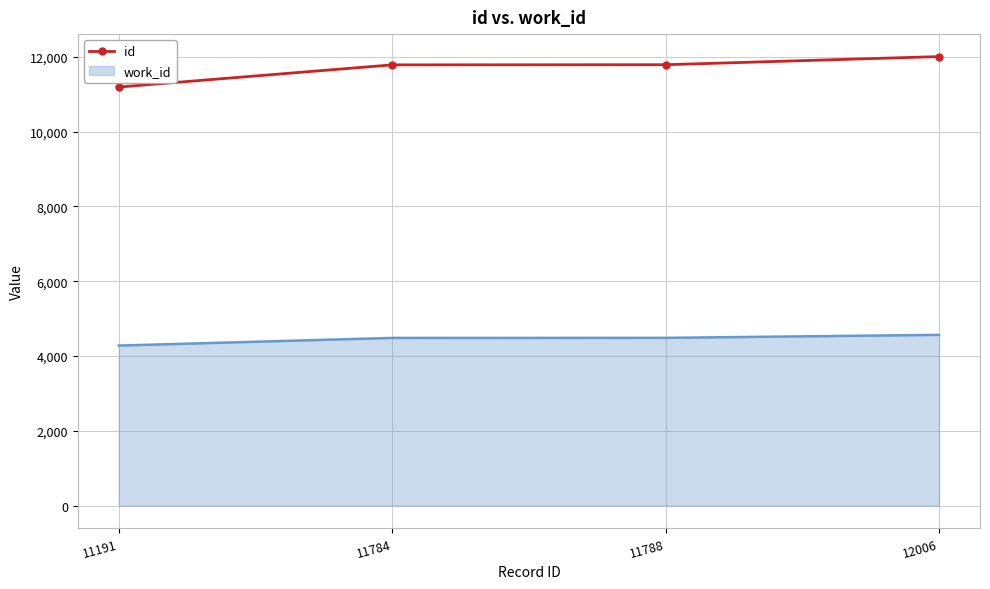

Count the number of categories in the chart.

4